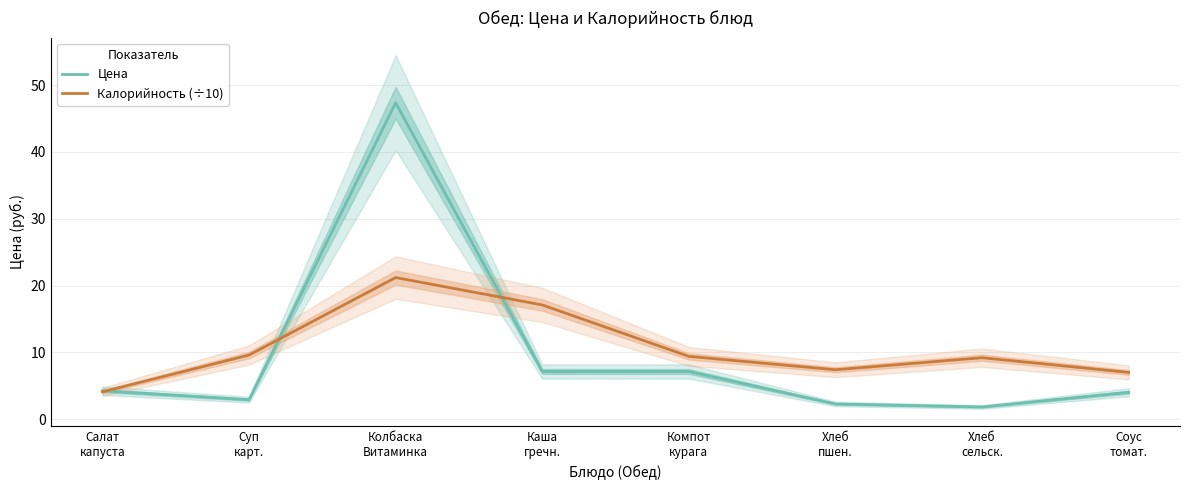

What is the difference between the Калорийность (÷10) values at Хлеб
пшен. and Суп
карт.?

2.2